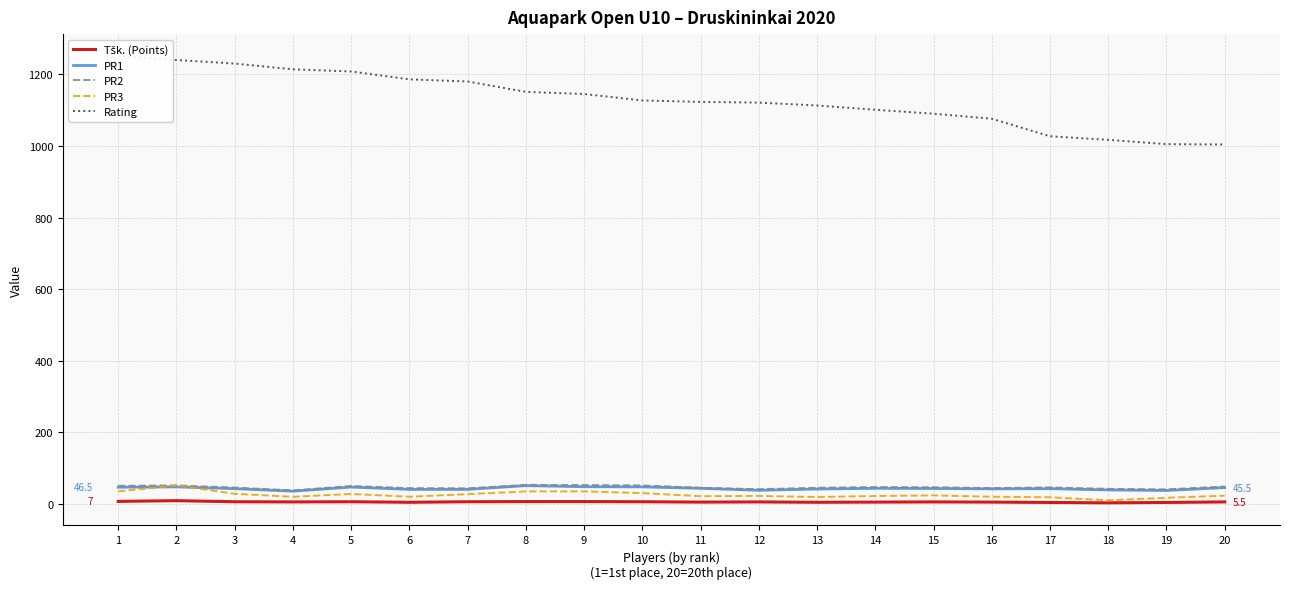

Is it true that PR2 equals 47.0 at 14?

True